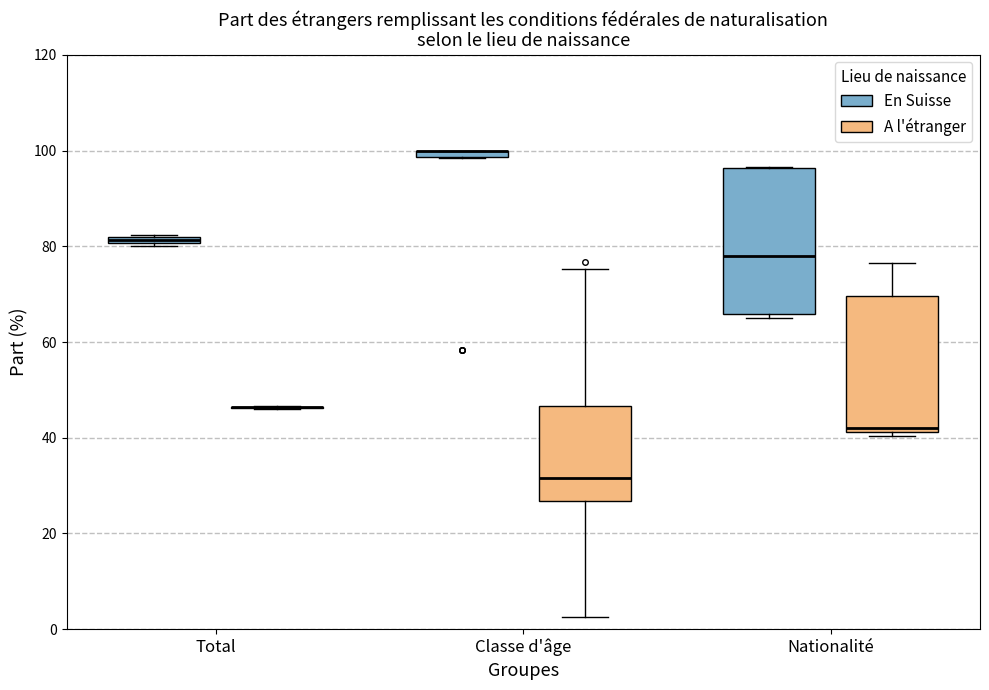

Which box is the tallest, from its lower edge to its upper edge?

Nationalité (En Suisse)